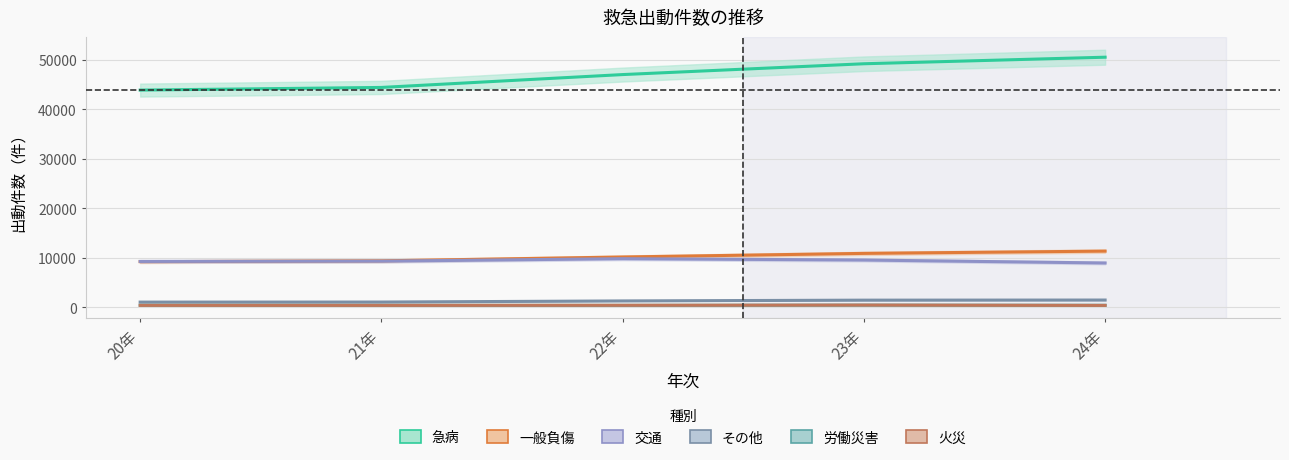

True or false: その他 and 一般負傷 cross at least once.

False